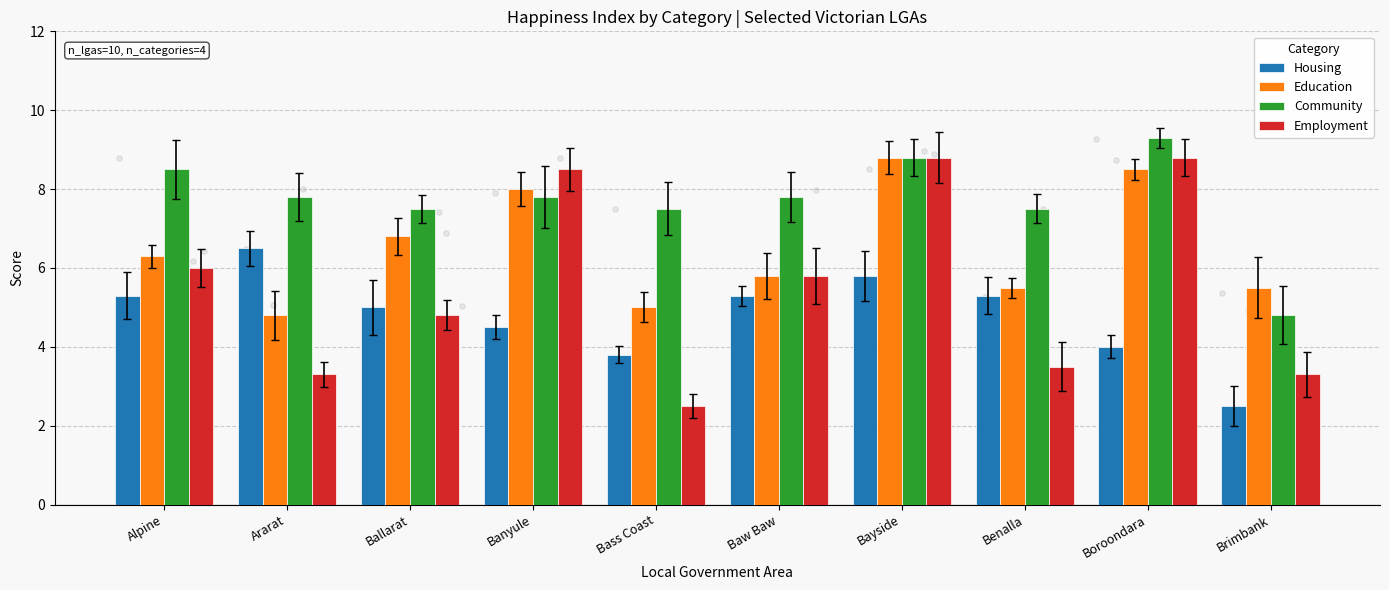

At which category is the sum across all series the highest?

Bayside